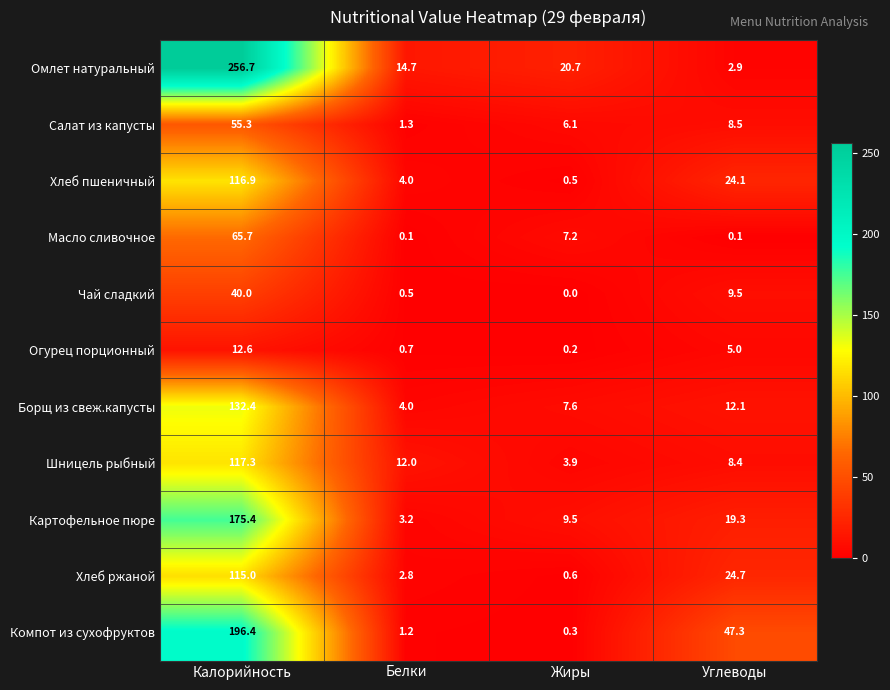

Read the Борщ из свеж.капусты value at Белки.

4.0